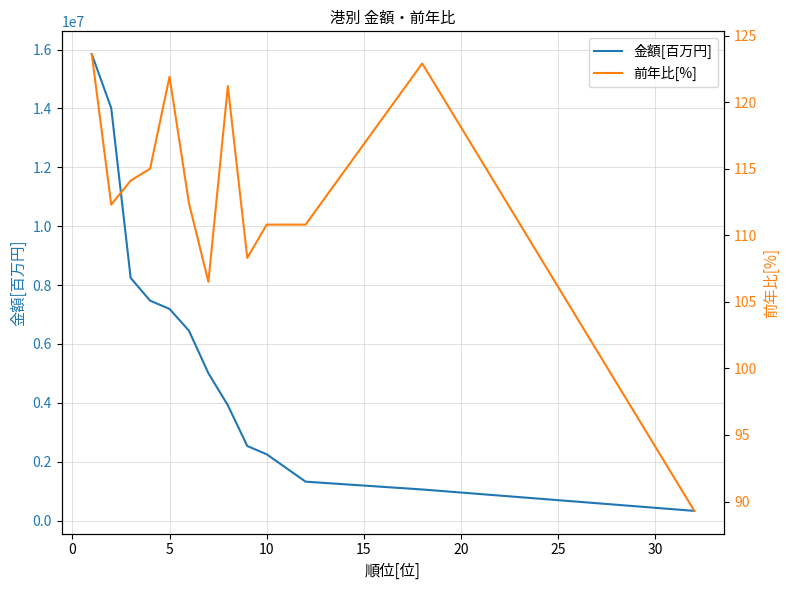

At how many categories does at least one series exceed 6457556?

5